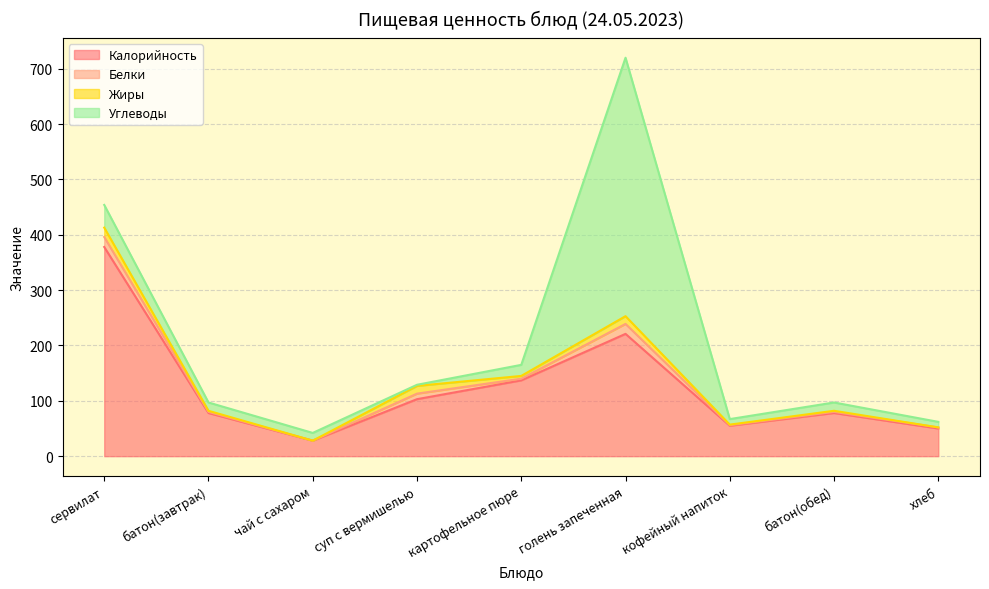

In Углеводы, how many points are lower than both neighbors (excluding endpoints)?

2